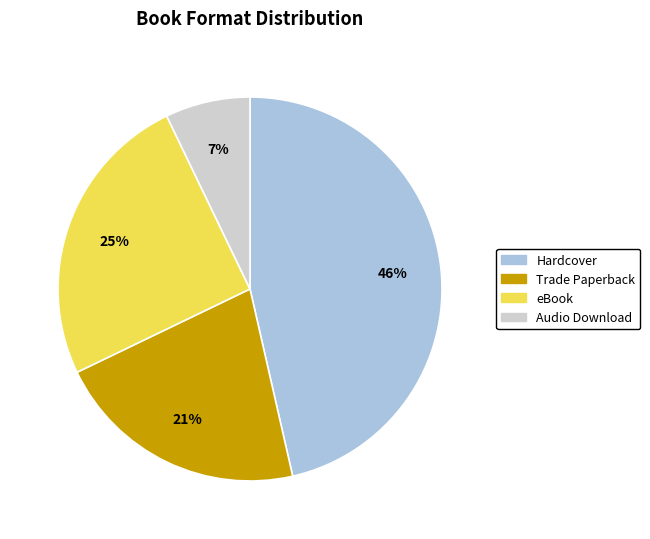

How many segments does this pie chart have?

4